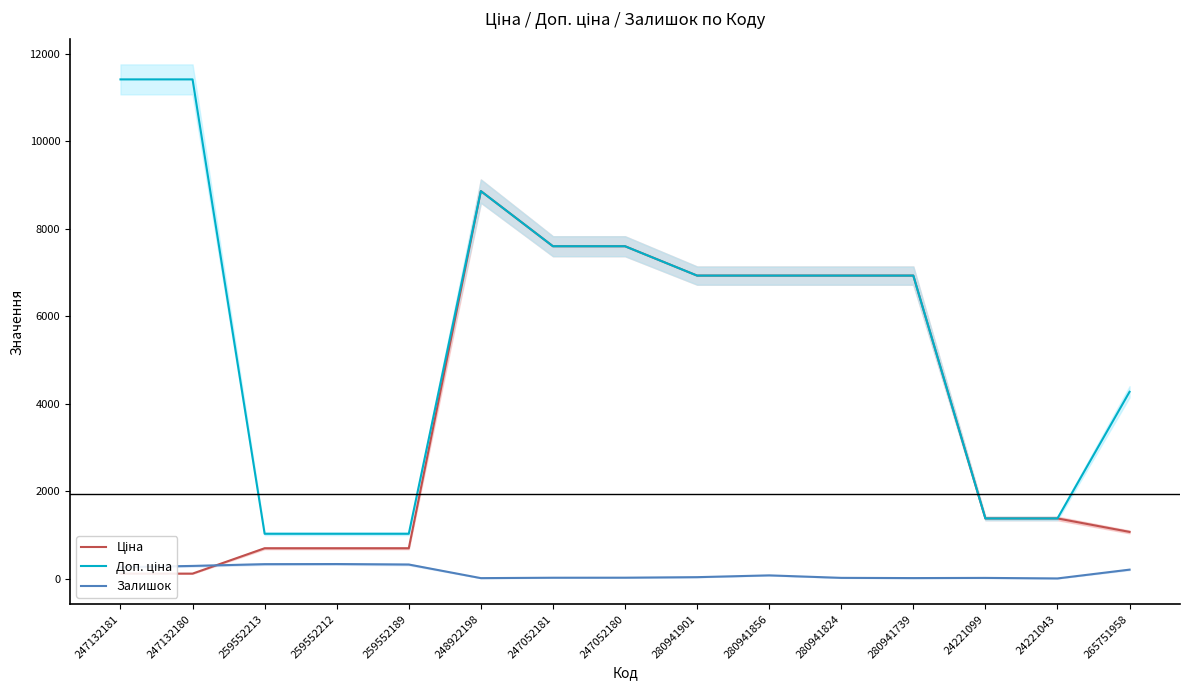

Which series has the widest spread of values?

Доп. ціна